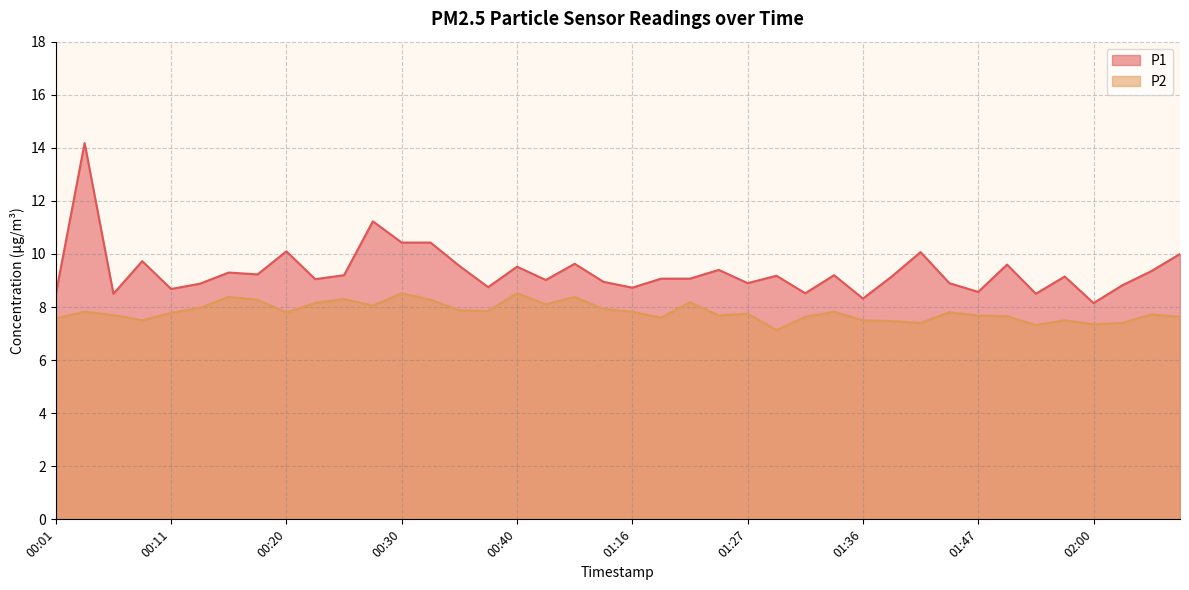

What is the label of the 21st point from the right?

01:14